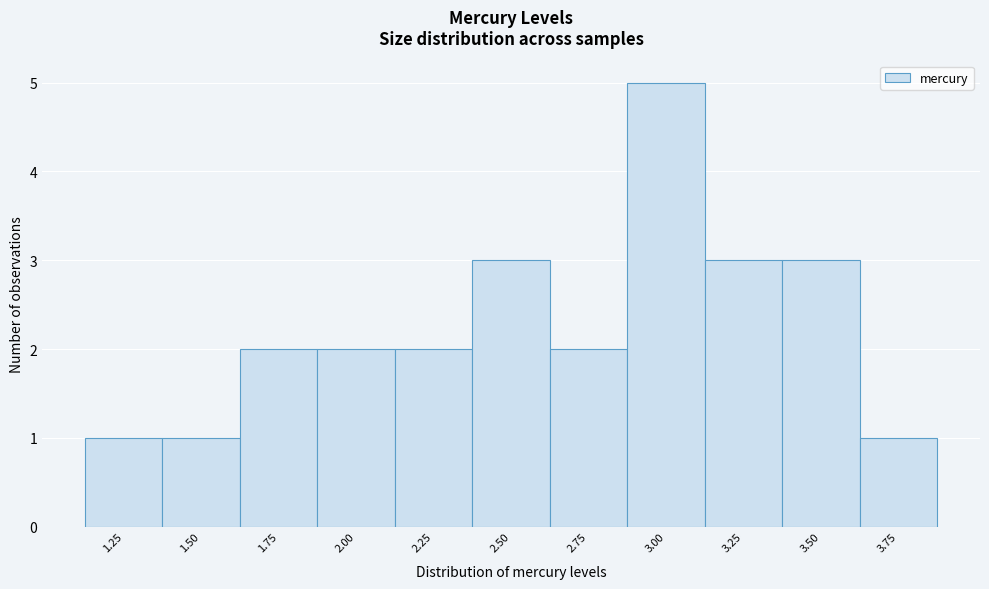

Reading right to left, extract all data points from this chart.

3.75=1	3.50=3	3.25=3	3.00=5	2.75=2	2.50=3	2.25=2	2.00=2	1.75=2	1.50=1	1.25=1